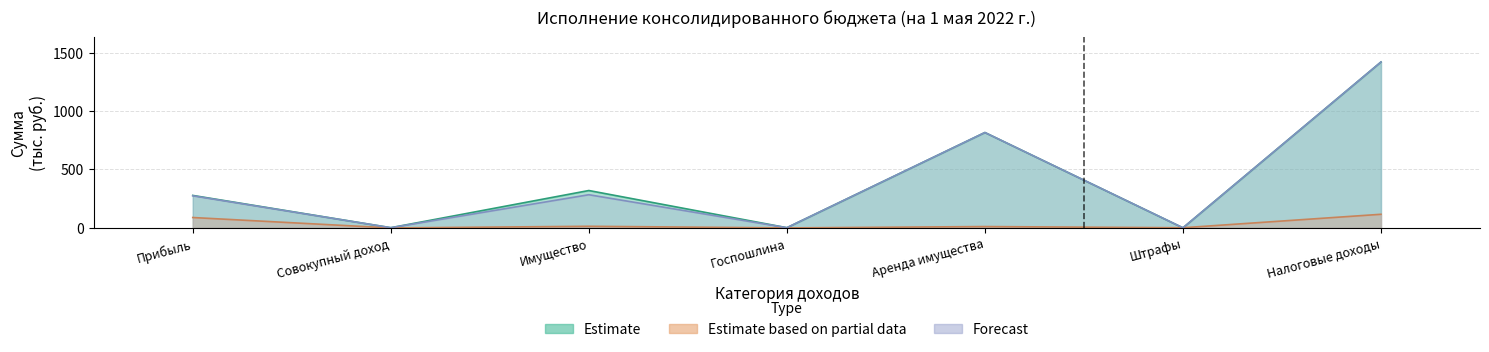

True or false: Forecast has a value of 1.4 at Штрафы.

False